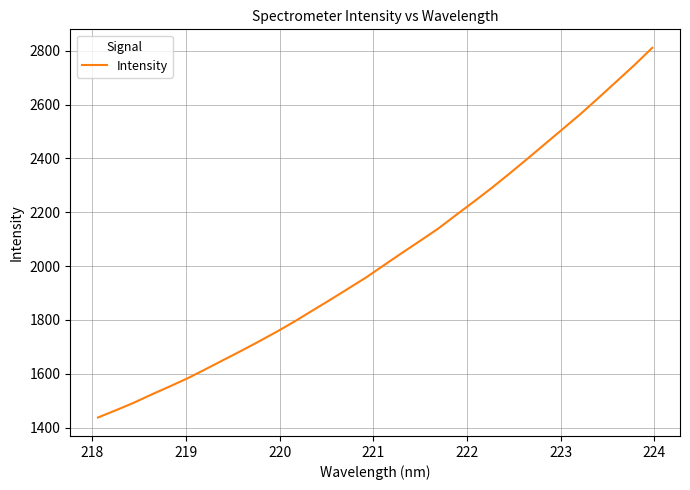

What is the difference between the maximum and minimum values?

1374.1